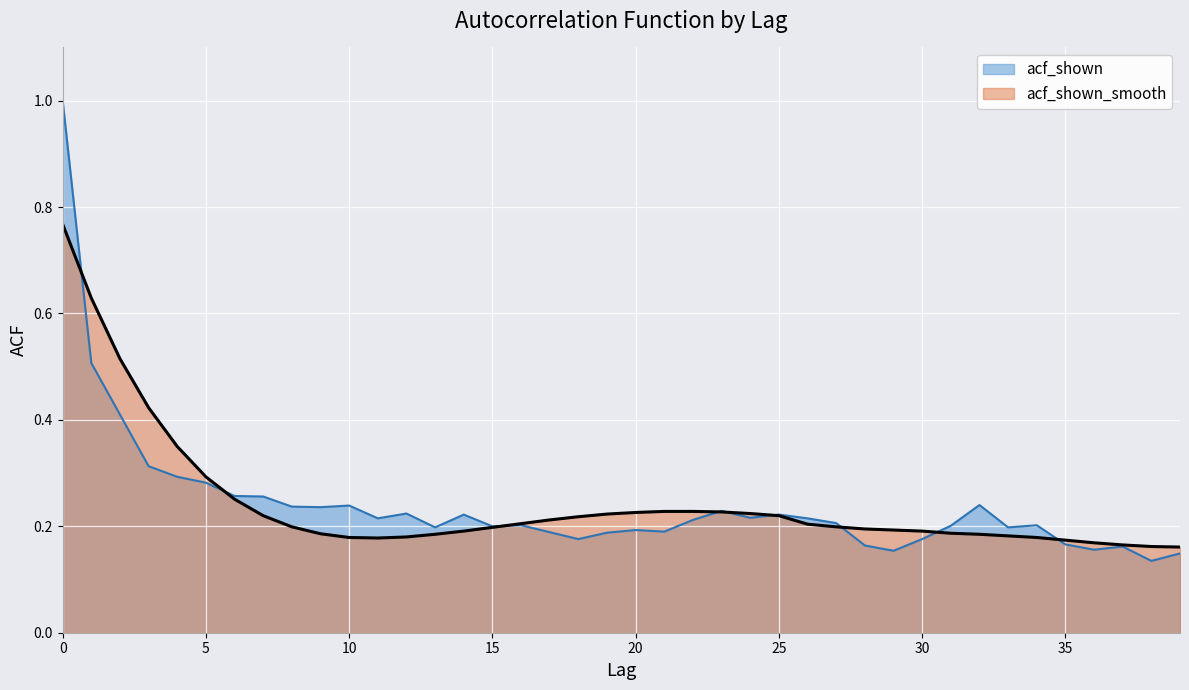

What are all the series names shown in the legend?

acf_shown, acf_shown_smooth